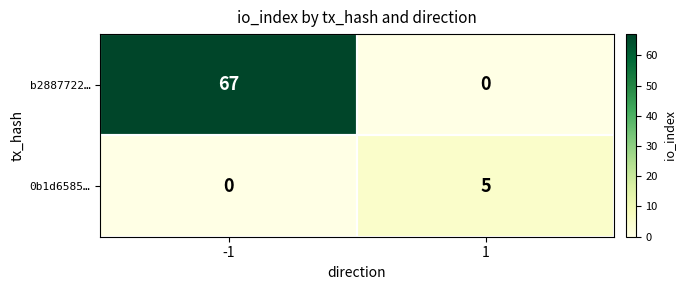

Which series has the widest spread of values?

b2887722…